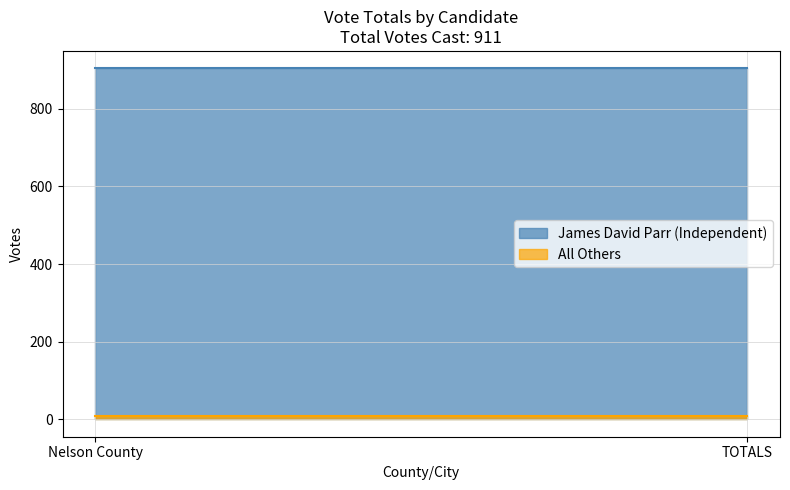

At which category is the sum across all series the highest?

Nelson County